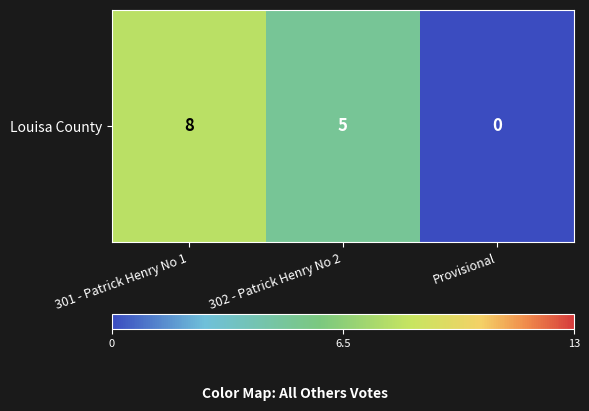

Which has a higher value, 301 - Patrick Henry No 1 or Provisional?

301 - Patrick Henry No 1